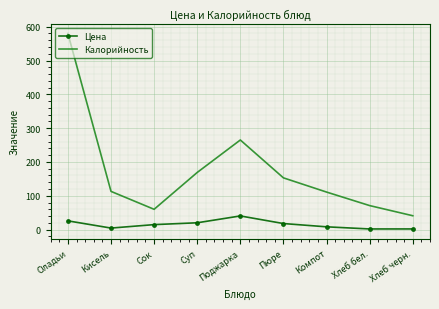

What is the total value across all series at Пюре?

170.9